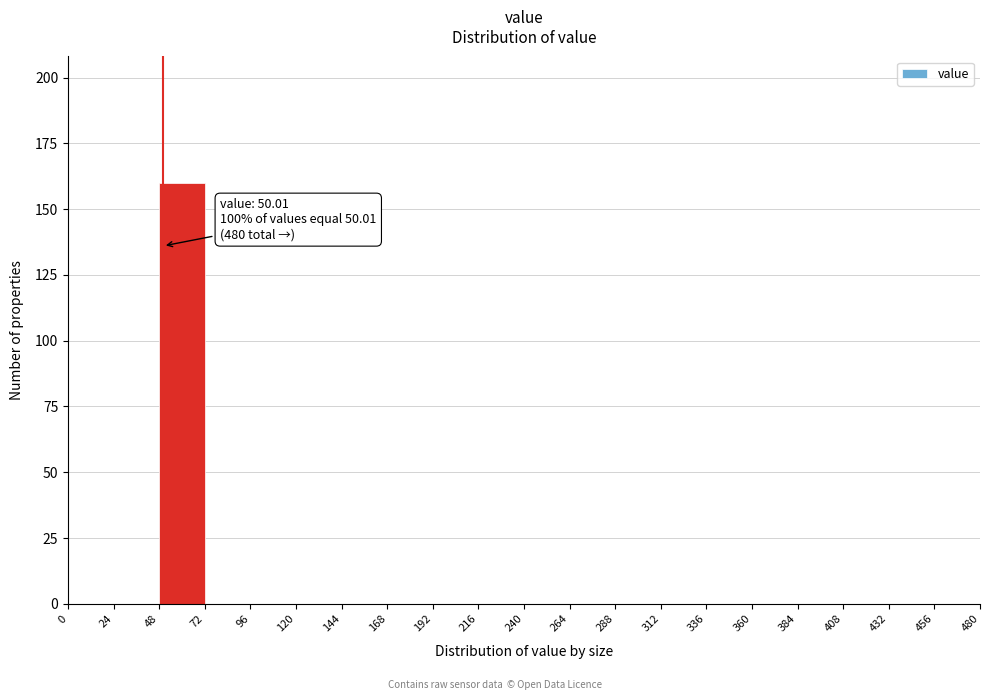

Which range on the x-axis has the tallest bar?

48 to 72